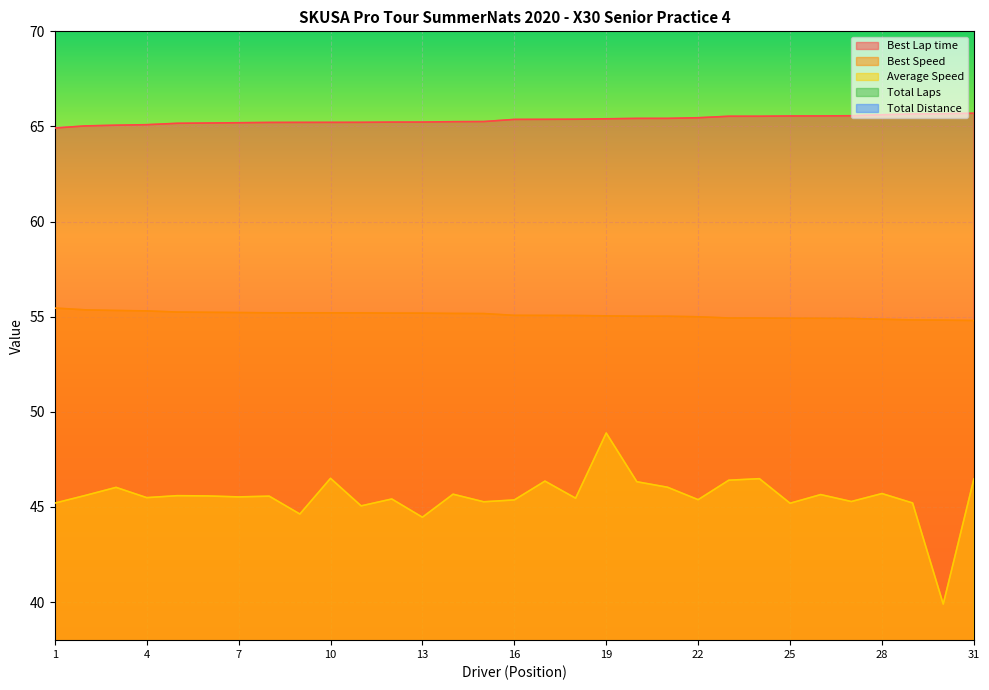

True or false: Best Speed and Best Lap time cross at least once.

False